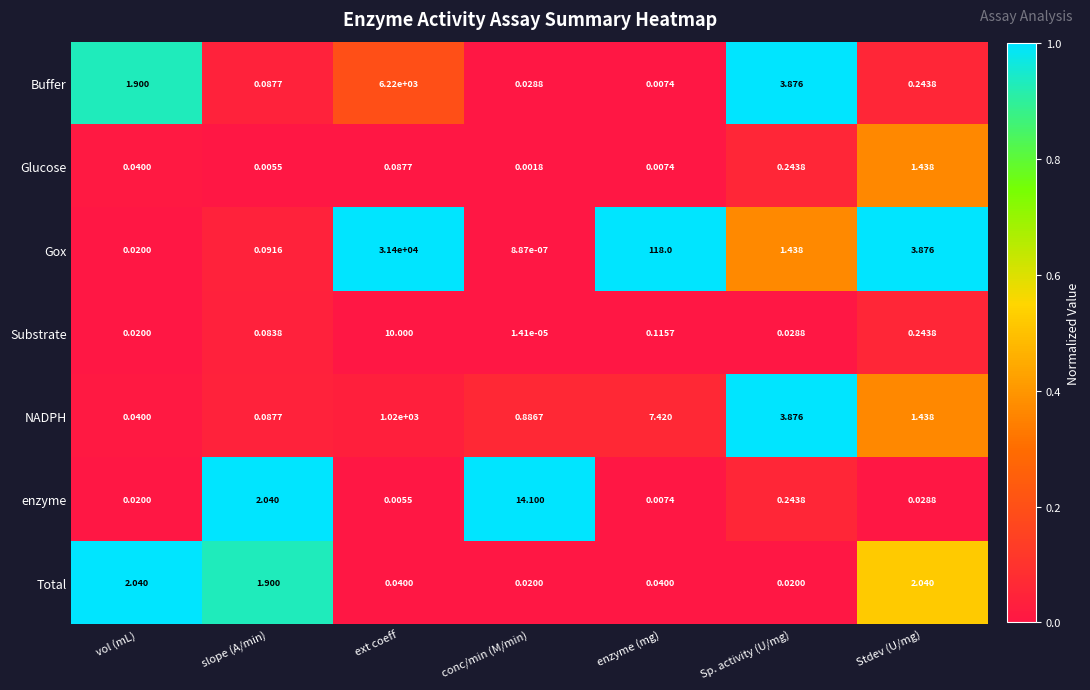

Which series has the largest total across all categories?

Gox